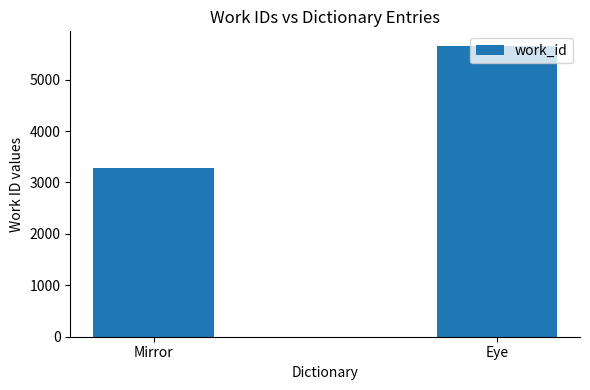

Does the chart contain any negative values?

No